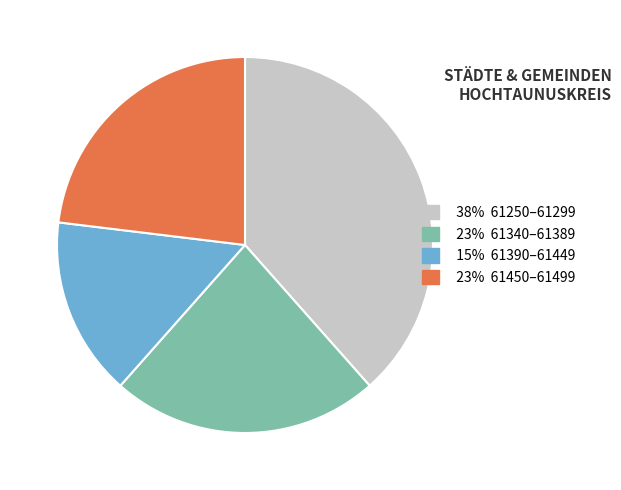

How many segments does this pie chart have?

4